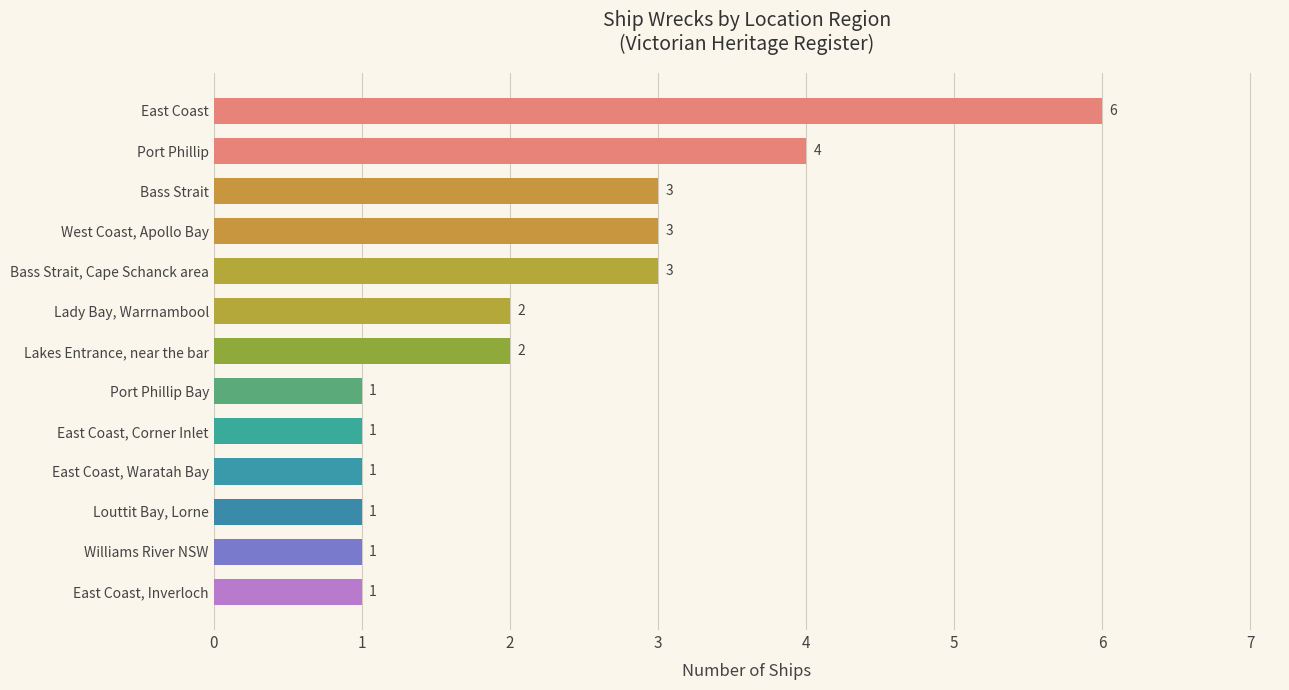

What is the approximate value at Bass Strait?

3